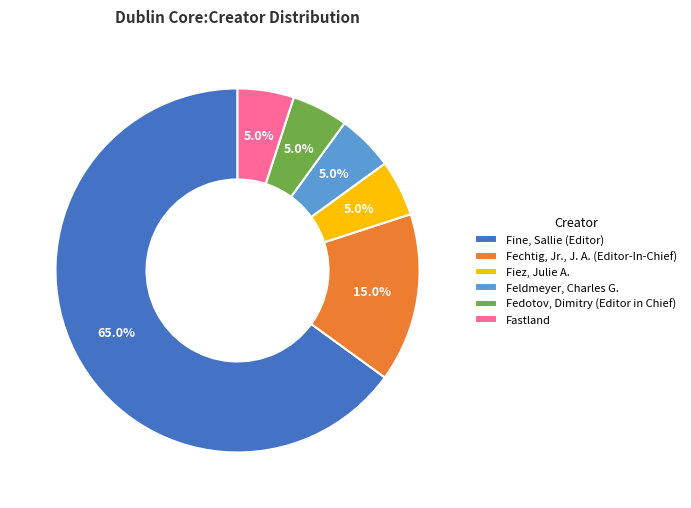

What is the majority slice?

Fine, Sallie (Editor)